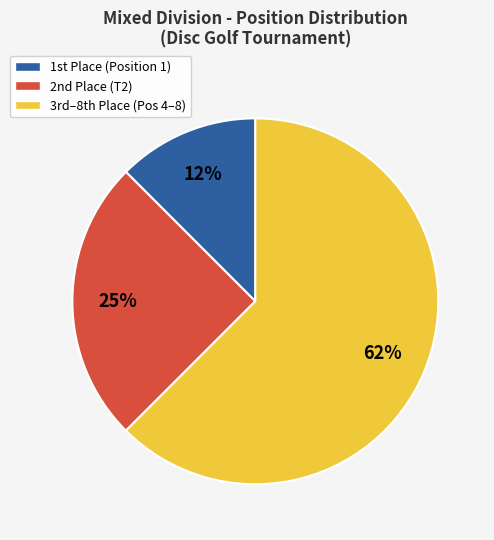

To the nearest percent, what is the average slice percentage?

33%